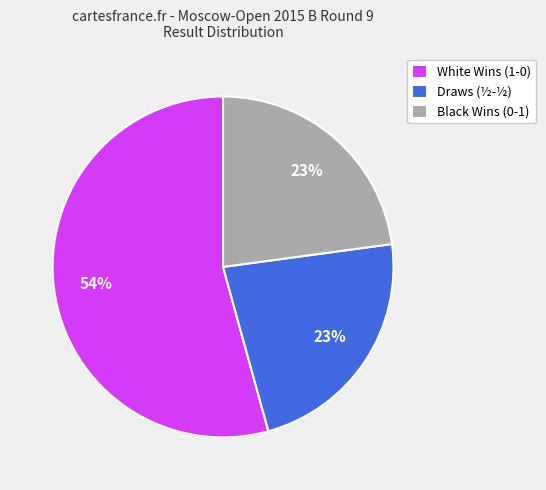

True or false: White Wins (1-0) accounts for 54% of the total.

True